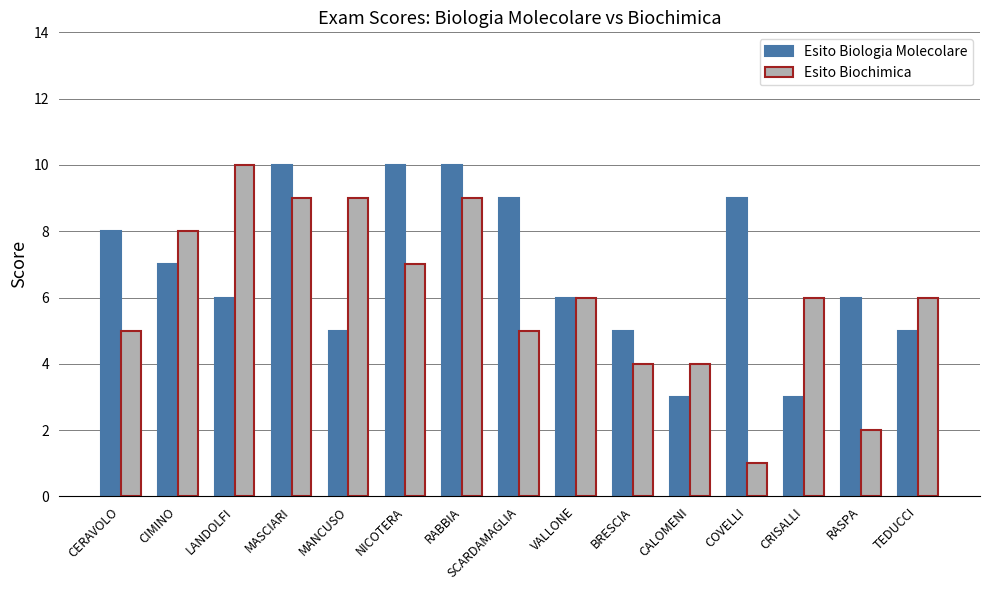

What is the total value across all series at MANCUSO?

14